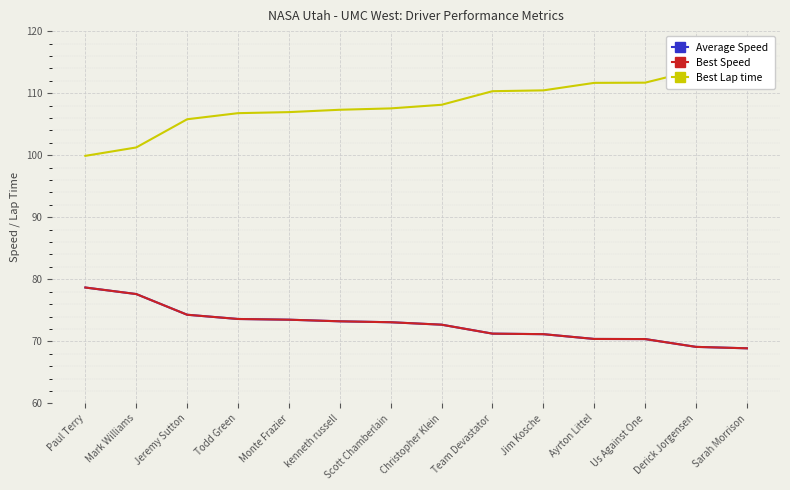

Reading left to right, list all the values displayed in this chart.

Average Speed: Paul Terry=78.7	Mark Williams=77.6	Jeremy Sutton=74.3	Todd Green=73.6	Monte Frazier=73.5	kenneth russell=73.2	Scott Chamberlain=73.1	Christopher Klein=72.7	Team Devastator=71.2	Jim Kosche=71.2	Ayrton Littel=70.4	Us Against One=70.4	Derick Jorgensen=69.1	Sarah Morrison=68.9
Best Speed: Paul Terry=78.7	Mark Williams=77.6	Jeremy Sutton=74.3	Todd Green=73.6	Monte Frazier=73.5	kenneth russell=73.2	Scott Chamberlain=73.1	Christopher Klein=72.7	Team Devastator=71.2	Jim Kosche=71.2	Ayrton Littel=70.4	Us Against One=70.4	Derick Jorgensen=69.1	Sarah Morrison=68.9
Best Lap time: Paul Terry=99.9	Mark Williams=101.2	Jeremy Sutton=105.8	Todd Green=106.8	Monte Frazier=106.9	kenneth russell=107.3	Scott Chamberlain=107.5	Christopher Klein=108.1	Team Devastator=110.3	Jim Kosche=110.4	Ayrton Littel=111.7	Us Against One=111.7	Derick Jorgensen=113.7	Sarah Morrison=114.1